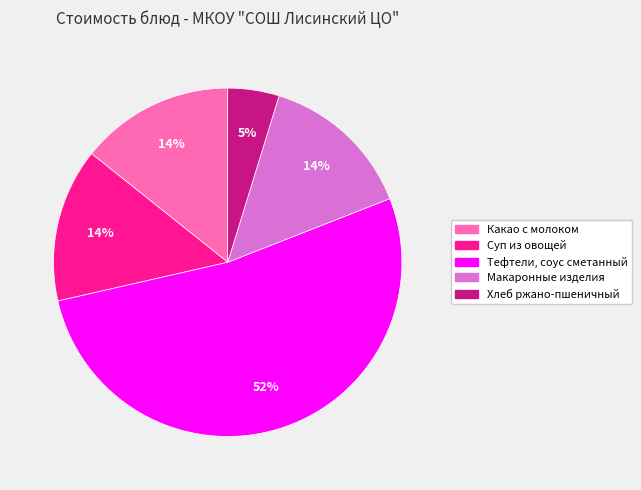

Is it true that Суп из овощей is 14% of the pie?

True